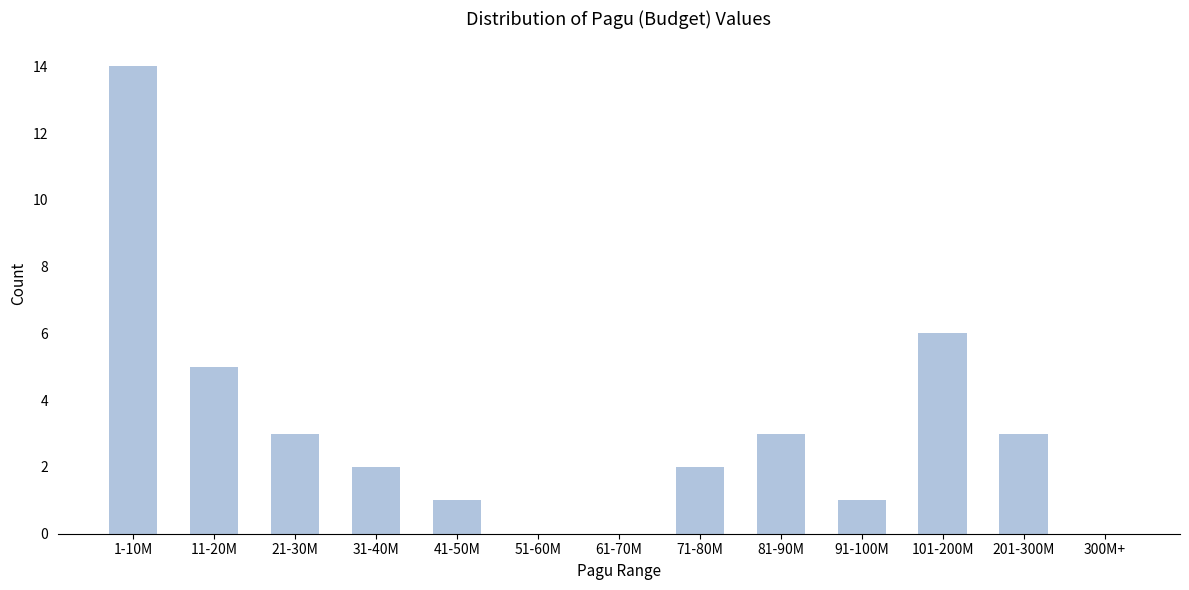

Reading left to right, what are all the values shown in this chart?

1-10M=14	11-20M=5	21-30M=3	31-40M=2	41-50M=1	51-60M=0	61-70M=0	71-80M=2	81-90M=3	91-100M=1	101-200M=6	201-300M=3	300M+=0